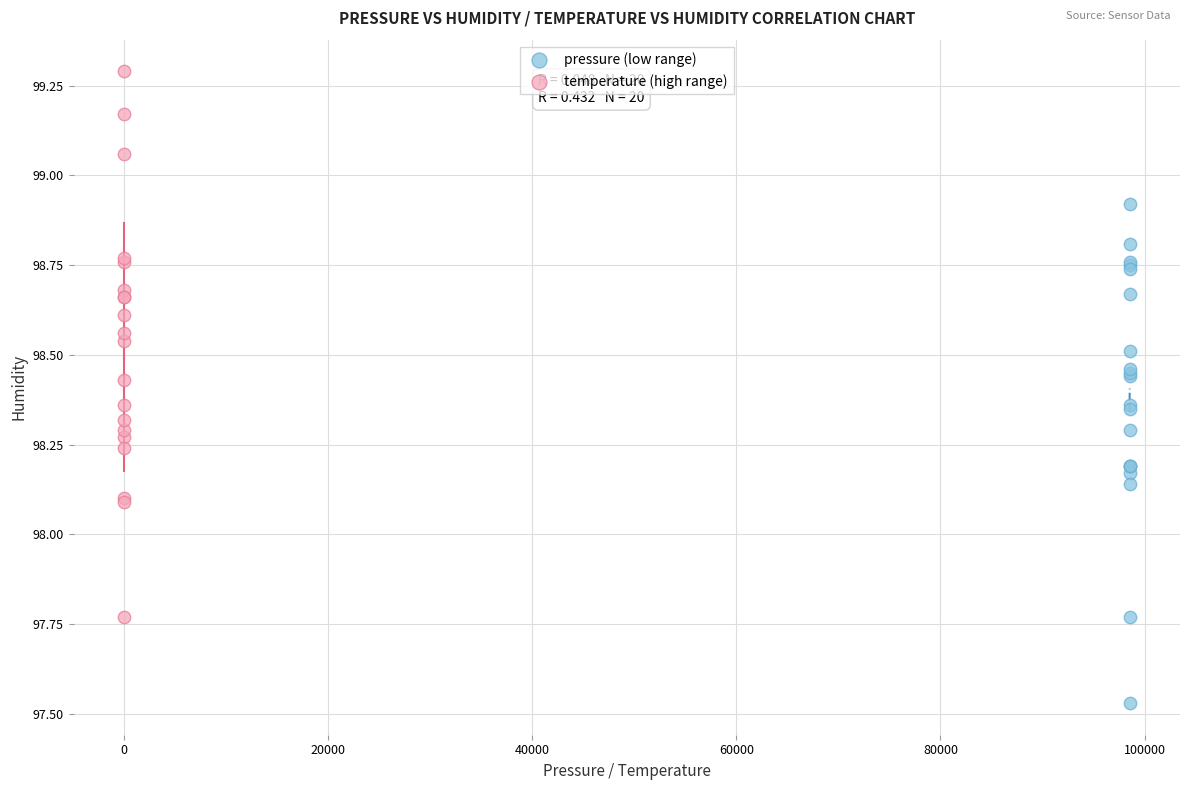

What are all the series names shown in the legend?

pressure (low range), temperature (high range)